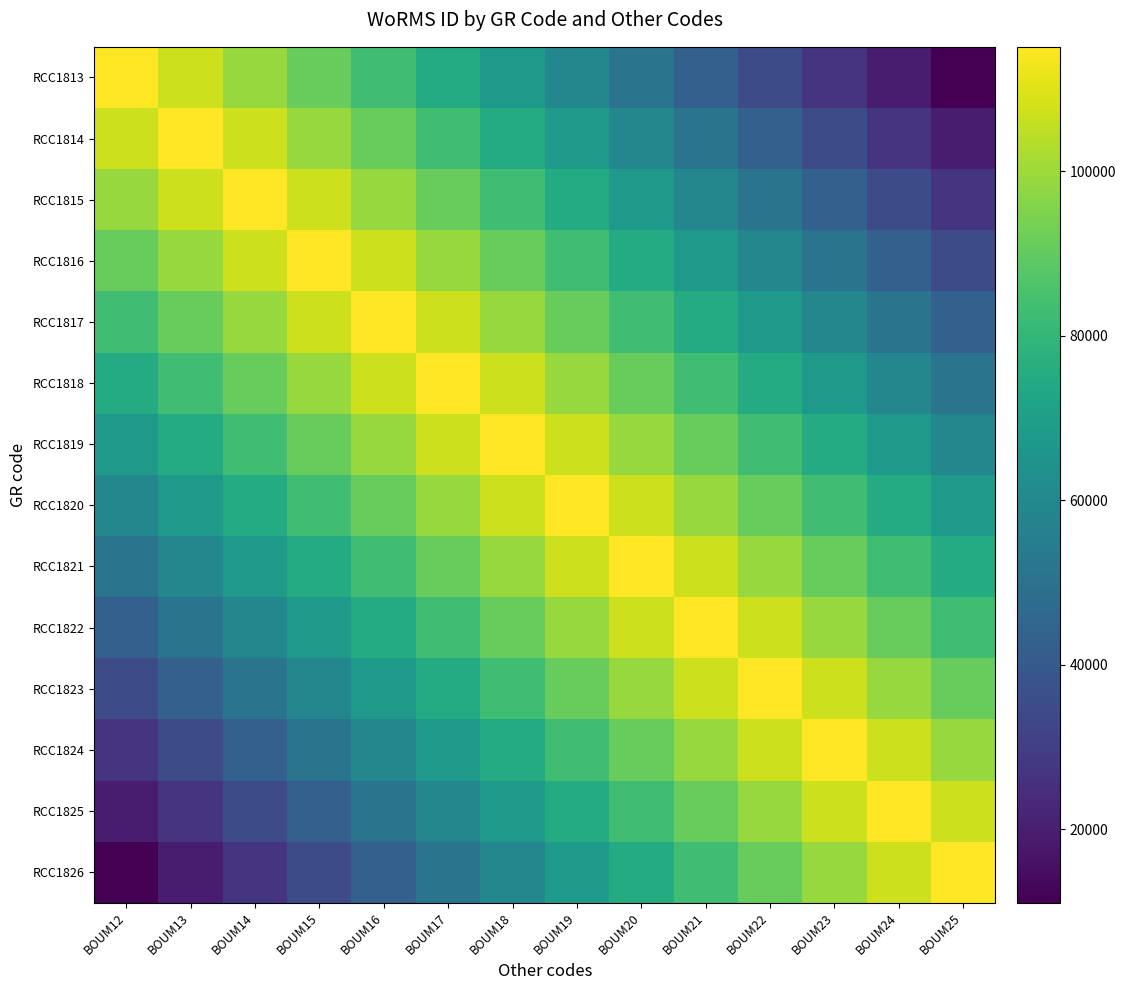

How many distinct data groups are displayed?

14